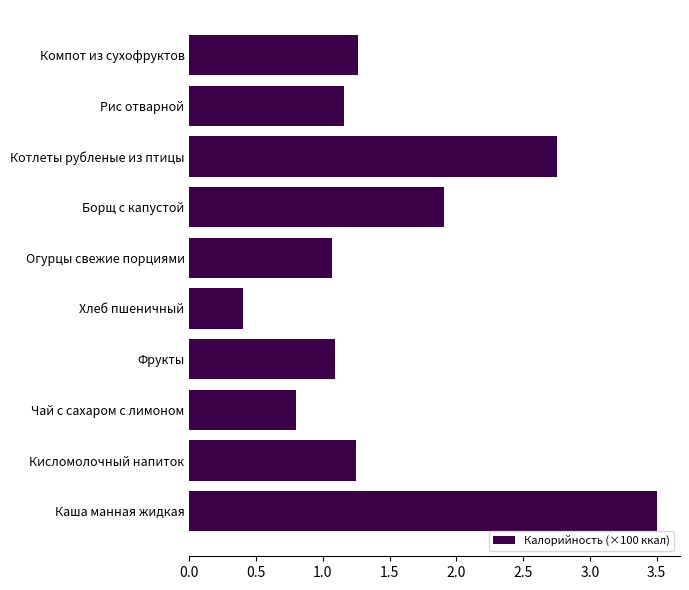

Count the number of values greater than 1.

8